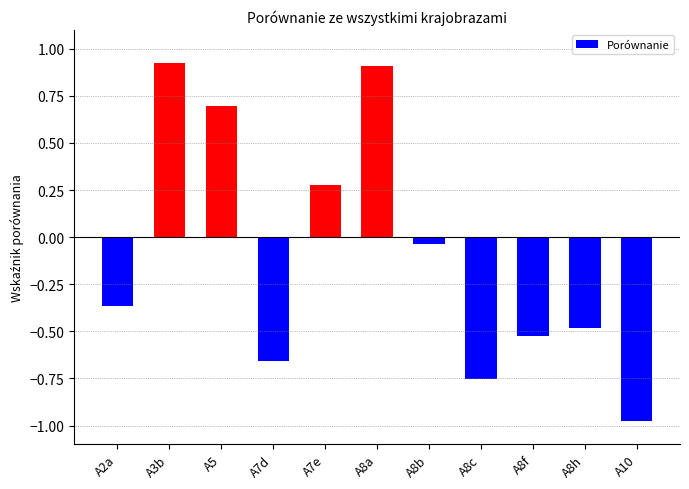

How many positive values are there?

4